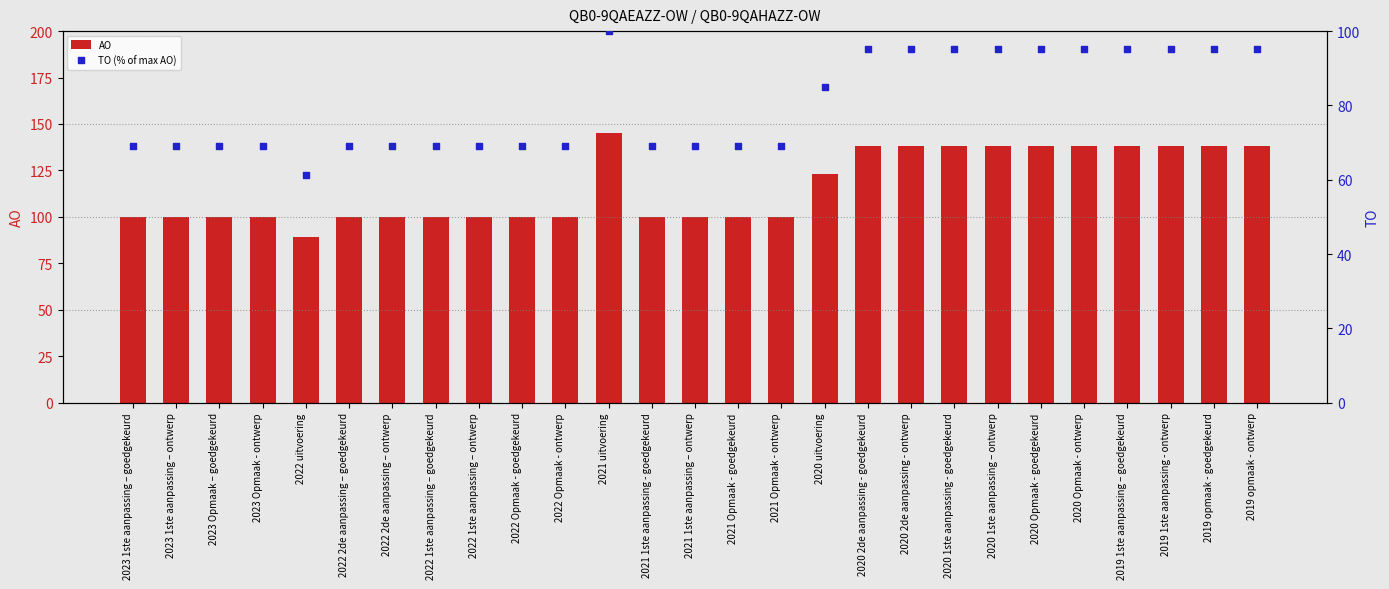

At which category is the sum across all series the highest?

2021 uitvoering